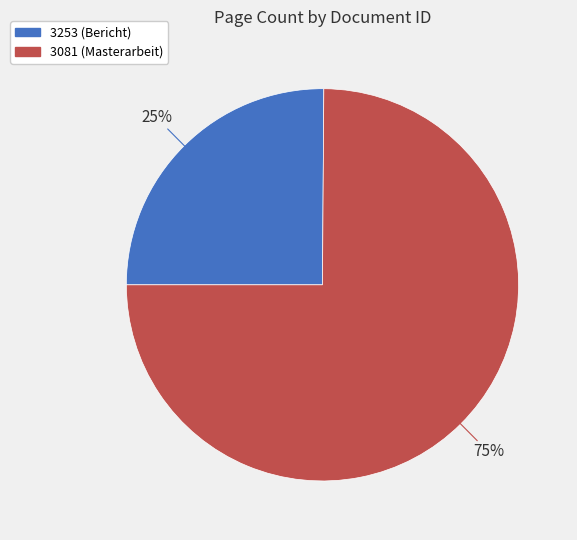

Between 3081 and 3253, which is larger?

3081